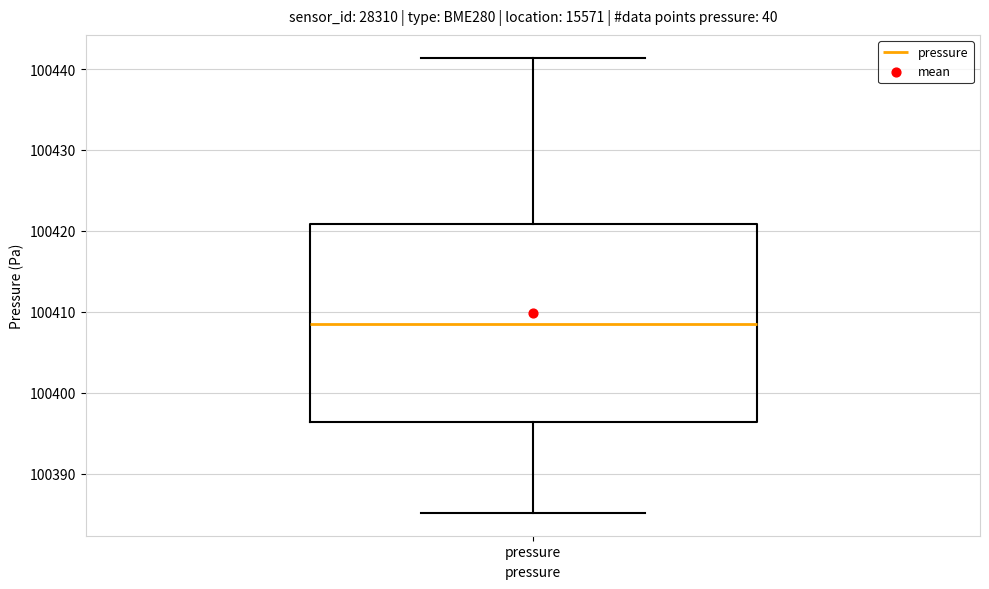

Read this box plot against the y-axis: the position of the median line, the range covered by the box, and the ends of both whiskers. The values are not printed on the chart, so give them approximately, as read against the axis.

median 100409, box 100396 to 100421, whiskers 100385 to 100441